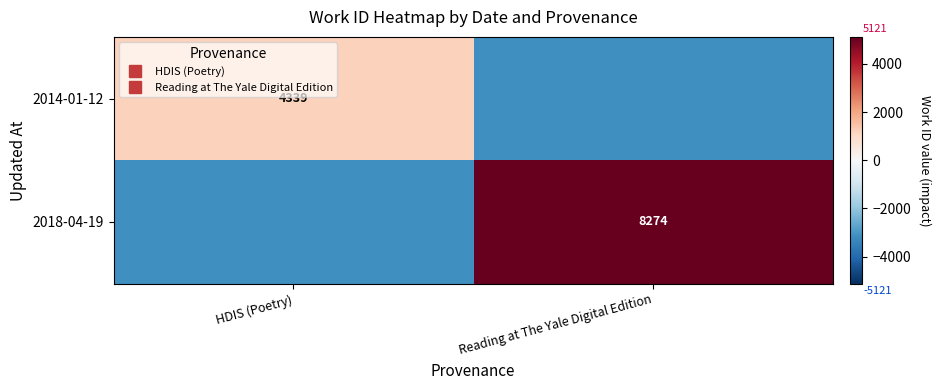

List the labels in order of 2014-01-12 value, largest first.

HDIS (Poetry), Reading at The Yale Digital Edition